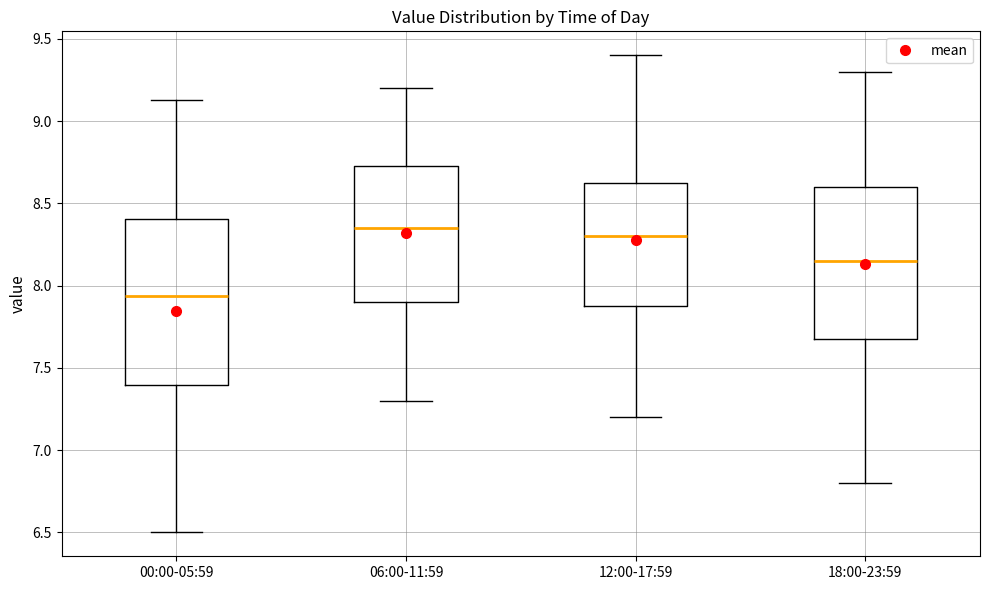

Reading left to right, transcribe this box plot: for each box, give where its median line is, the range the box spans, and where its two whiskers end, as read against the y-axis. The values are not printed on the chart, so give them approximately, as read against the axis.

00:00-05:59: median 7.95, box 7.40 to 8.40, whiskers 6.50 to 9.15
06:00-11:59: median 8.35, box 7.90 to 8.75, whiskers 7.30 to 9.20
12:00-17:59: median 8.30, box 7.90 to 8.65, whiskers 7.20 to 9.40
18:00-23:59: median 8.15, box 7.70 to 8.60, whiskers 6.80 to 9.30